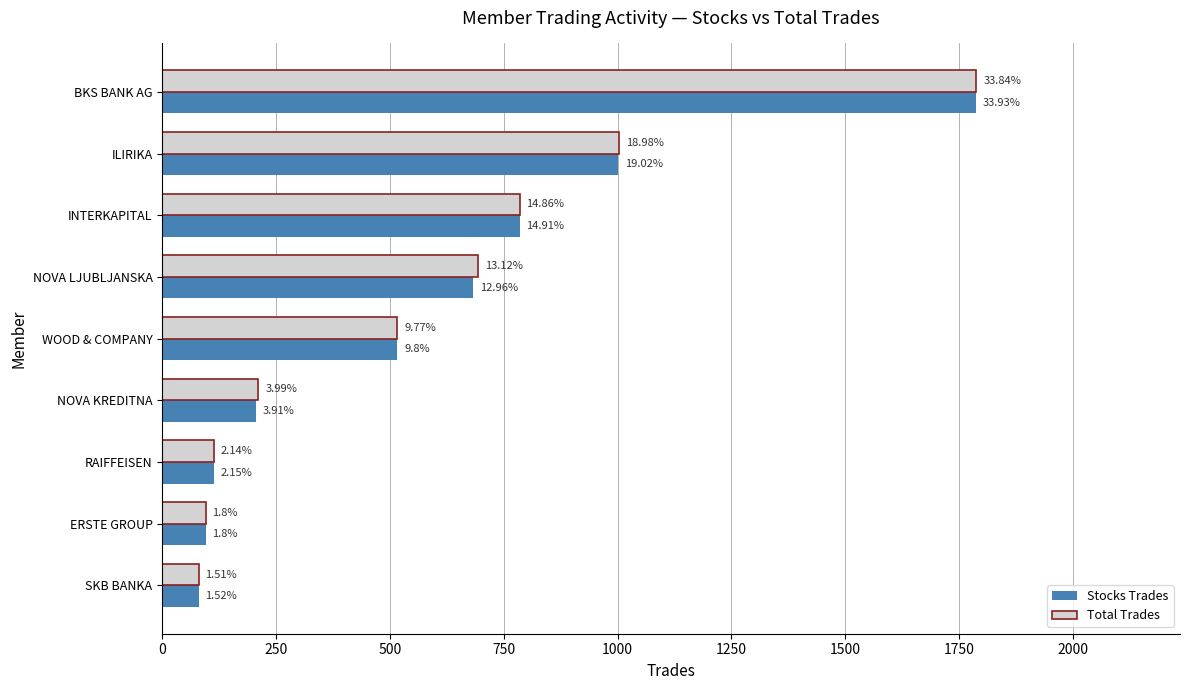

What are all the series names shown in the legend?

Stocks Trades, Total Trades